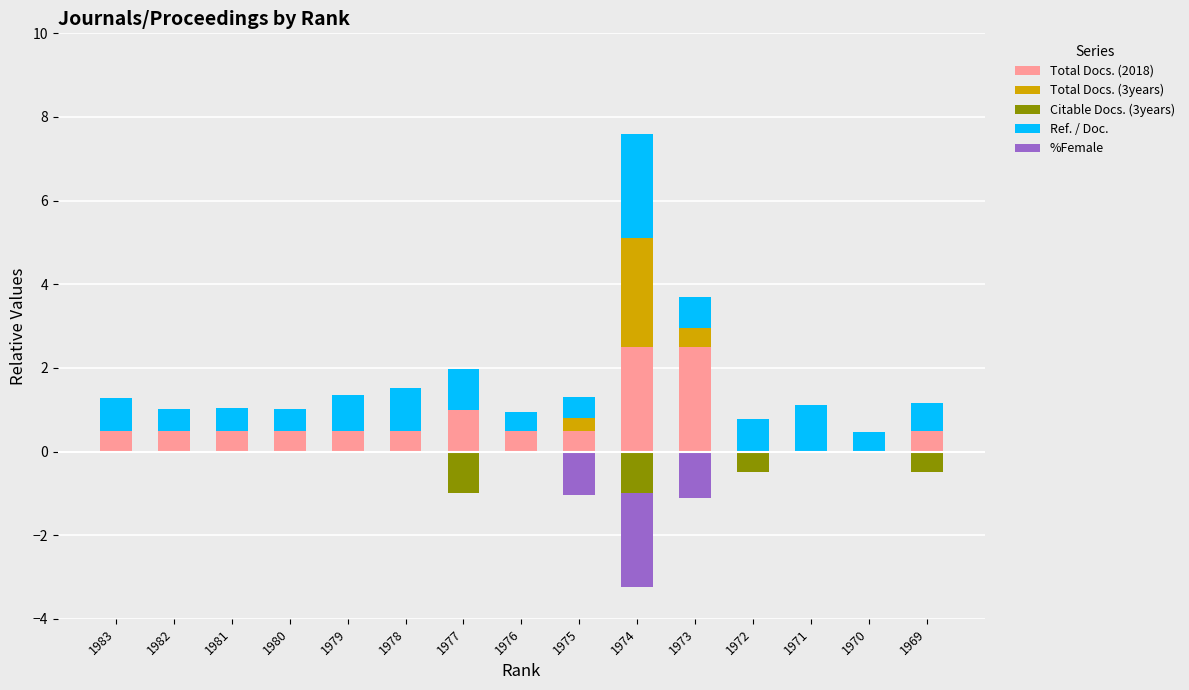

What is the sum of all Total Docs. (3years) values?

3.4